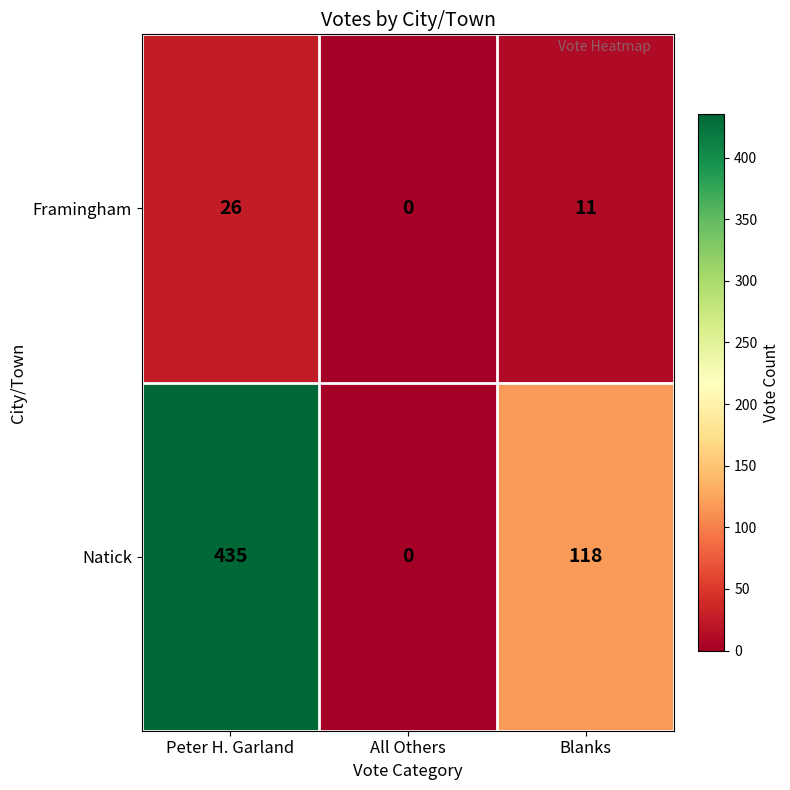

Count the number of data series in this chart.

2